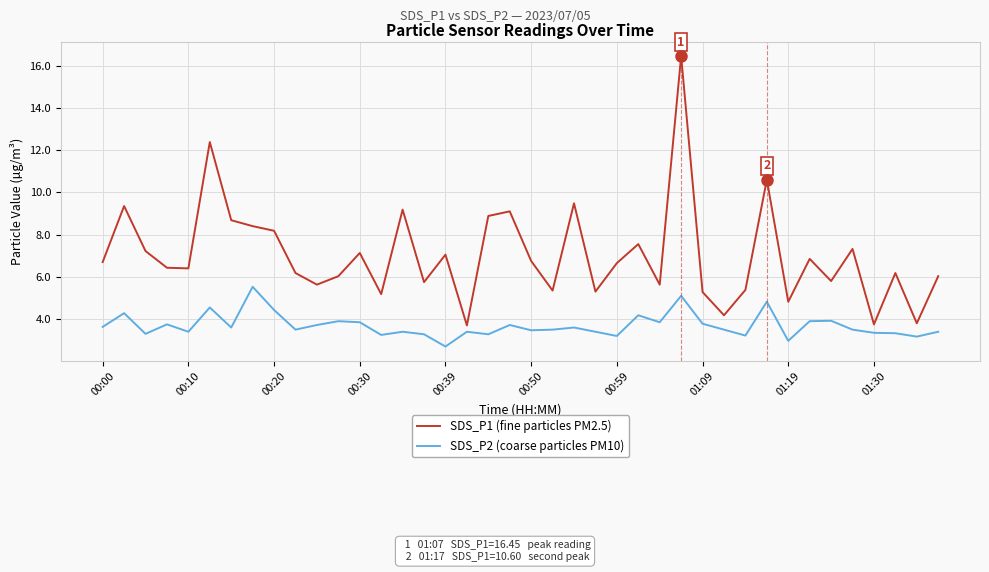

Rank the series by their average value, from highest to lowest.

SDS_P1 (fine particles PM2.5), SDS_P2 (coarse particles PM10)